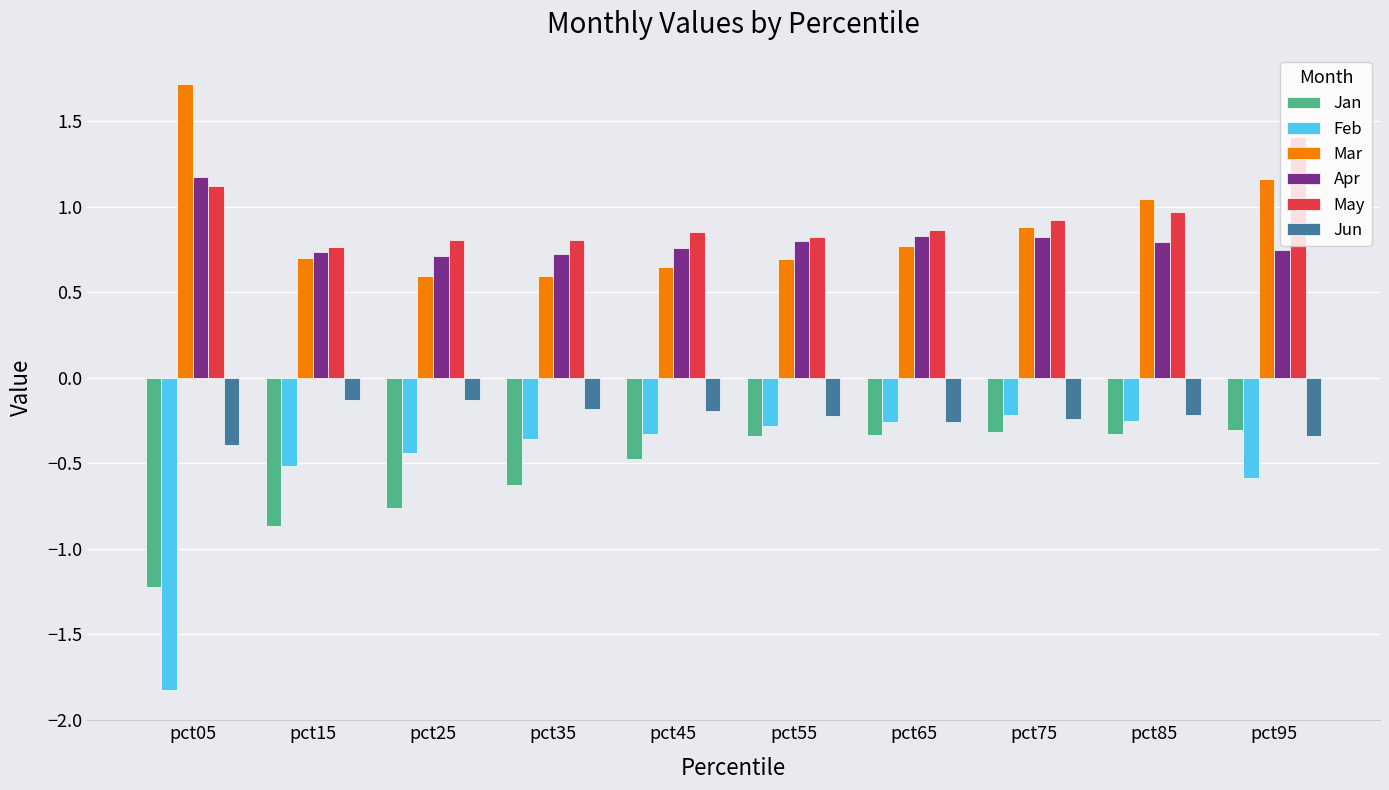

The Apr series shows 1.3 at pct65. True or false?

False